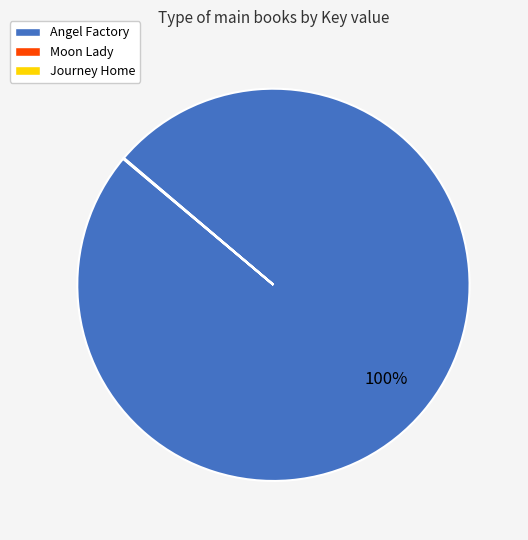

To the nearest percent, what is the average slice percentage?

33%